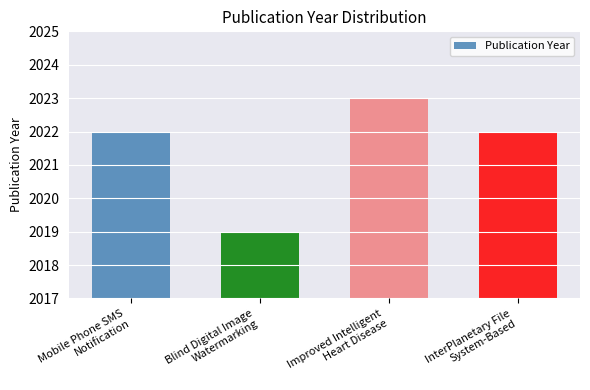

What is the sum of all values?

8086